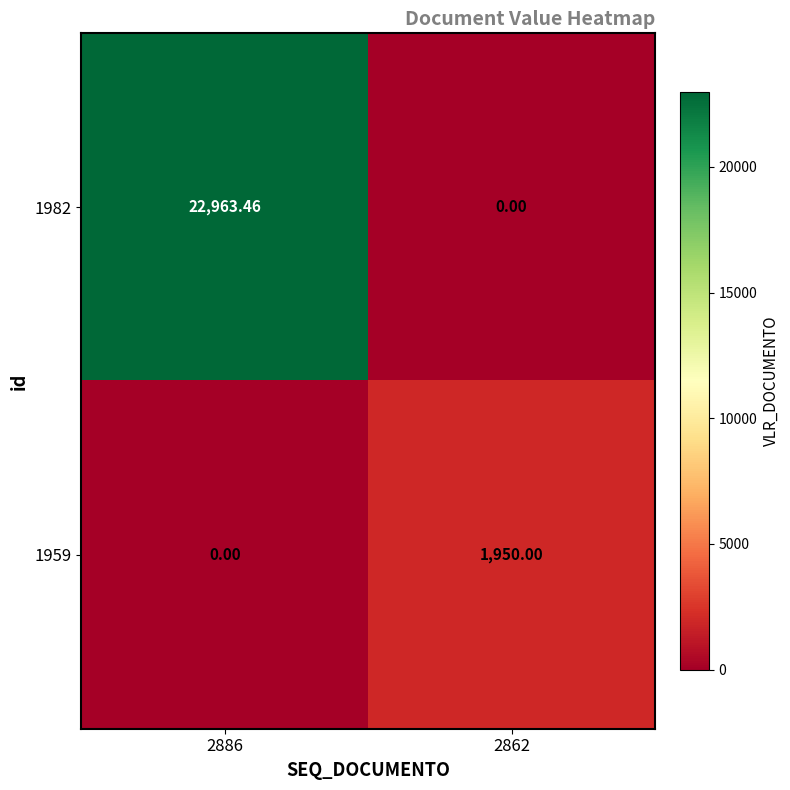

Is the value of 1959 at 2862 greater than the value of 1982 at 2862?

Yes